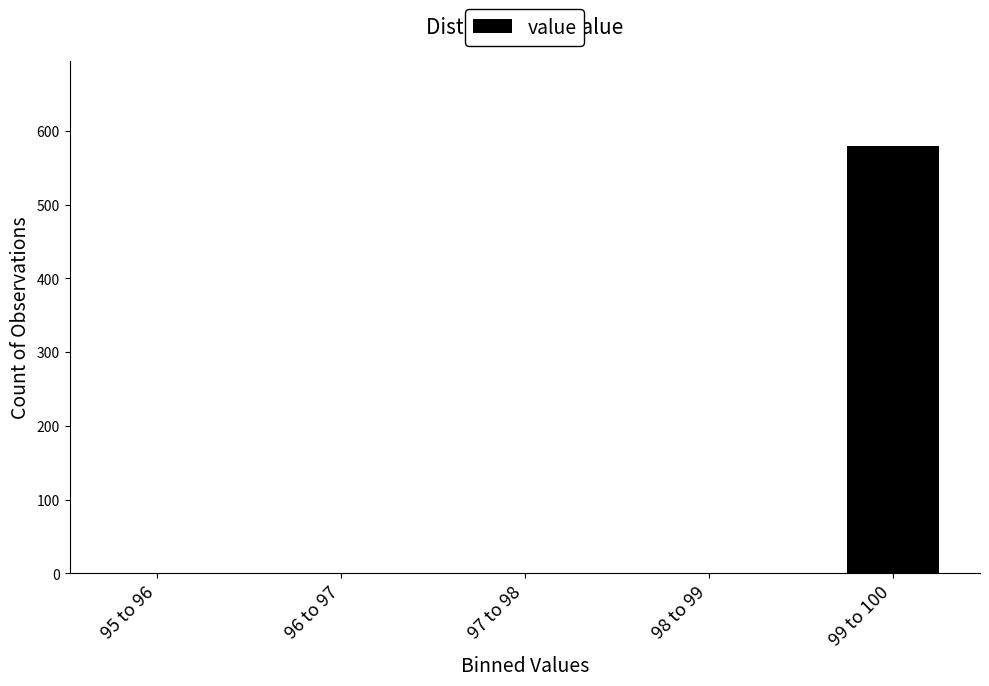

Reading left to right, what are all the values shown in this chart?

95 to 96=0	96 to 97=0	97 to 98=0	98 to 99=0	99 to 100=579